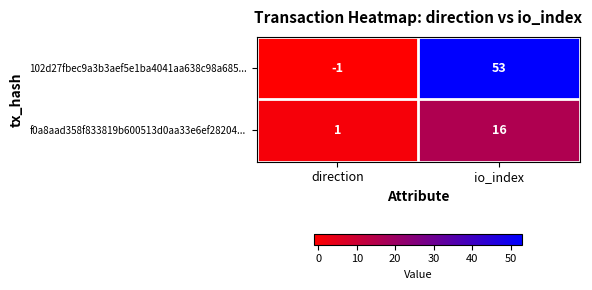

At which category is the sum across all series the highest?

io_index